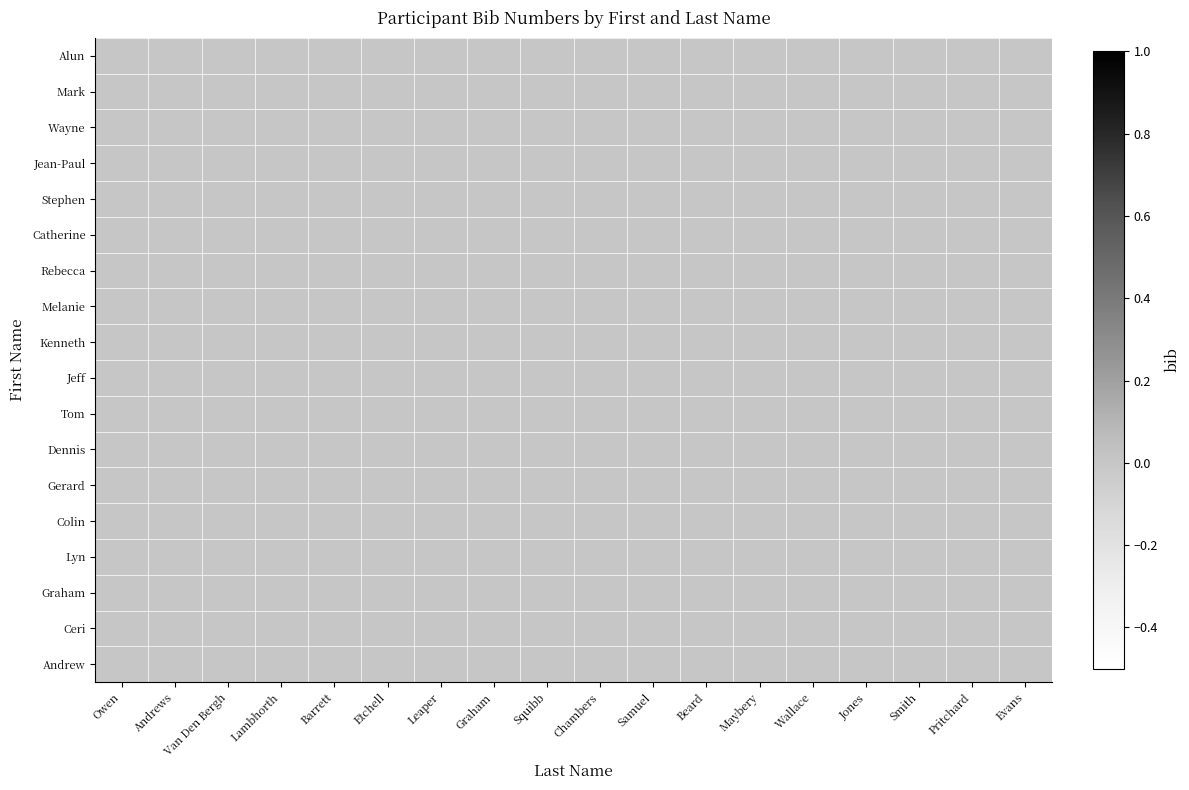

List the series in order of their peak value, highest first.

Lyn, Jean-Paul, Kenneth, Ceri, Gerard, Melanie, Alun, Wayne, Colin, Mark, Andrew, Jeff, Rebecca, Tom, Graham, Catherine, Dennis, Stephen